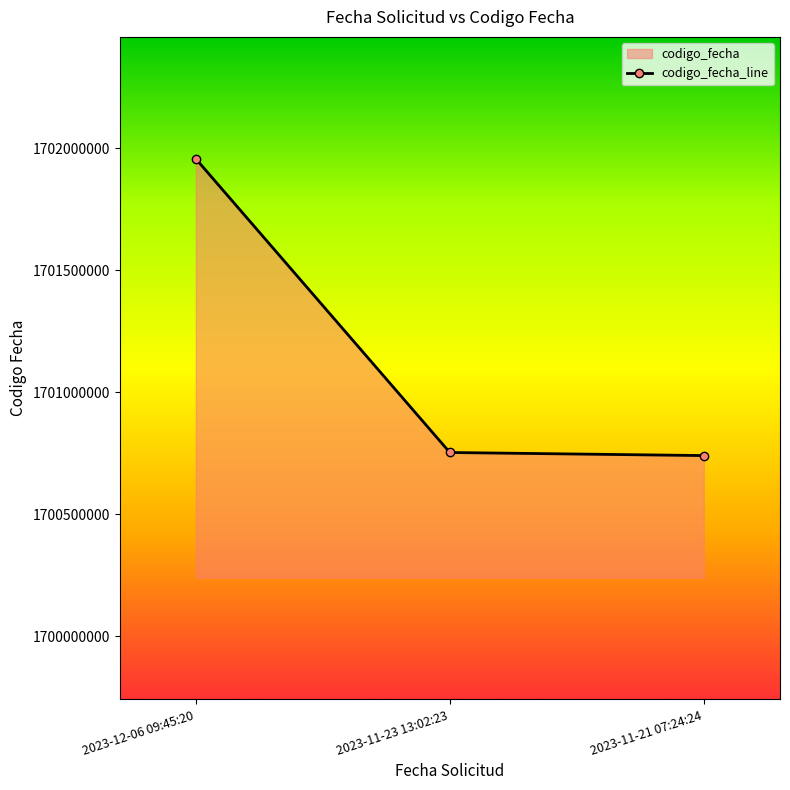

Count the number of values greater than 1700753134.

1